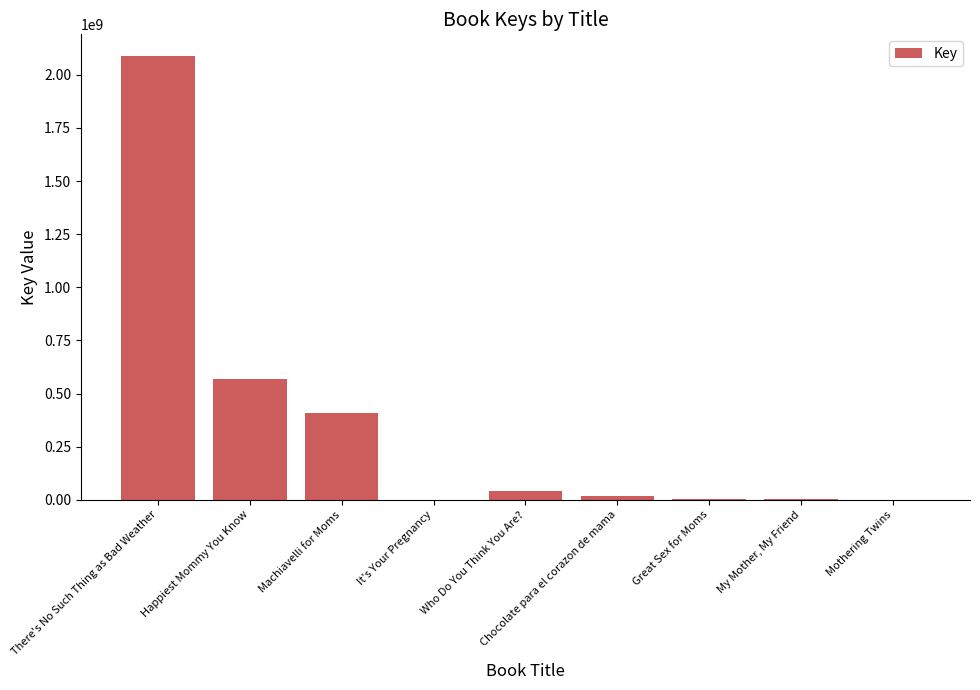

Which category has the highest value across all series?

There's No Such Thing as Bad Weather